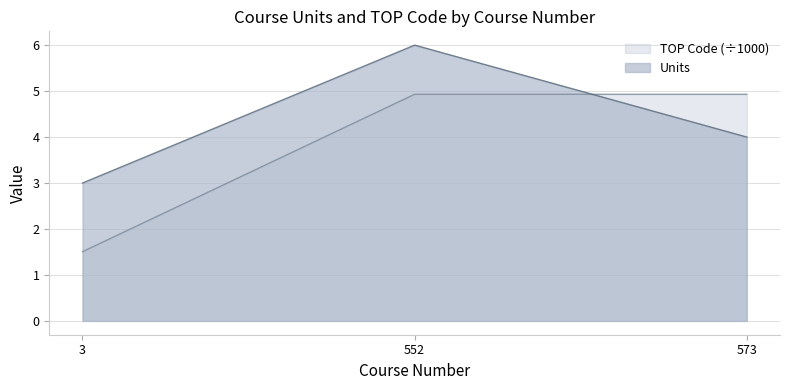

How many lines are shown in the chart?

2